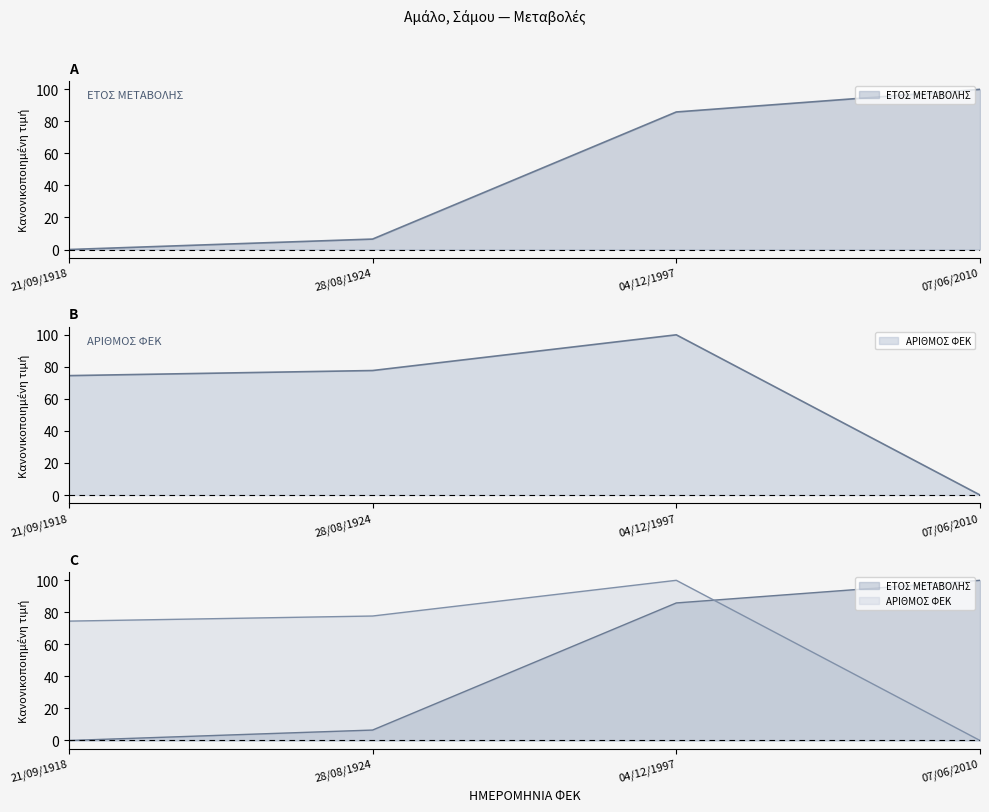

Is it true that ΑΡΙΘΜΟΣ ΦΕΚ equals -32.5 at 07/06/2010?

False